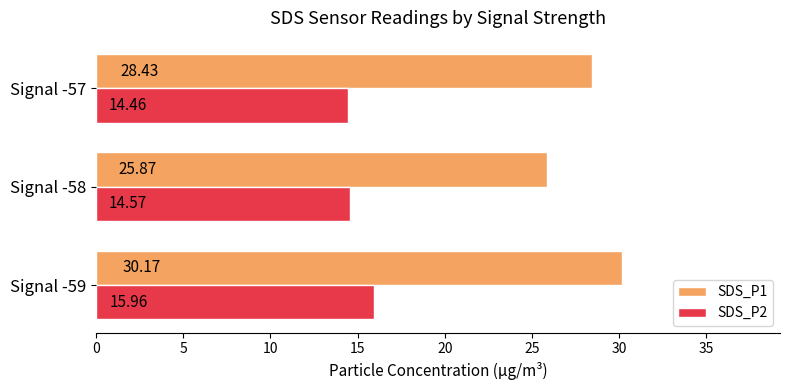

At how many categories does at least one series exceed 25?

3